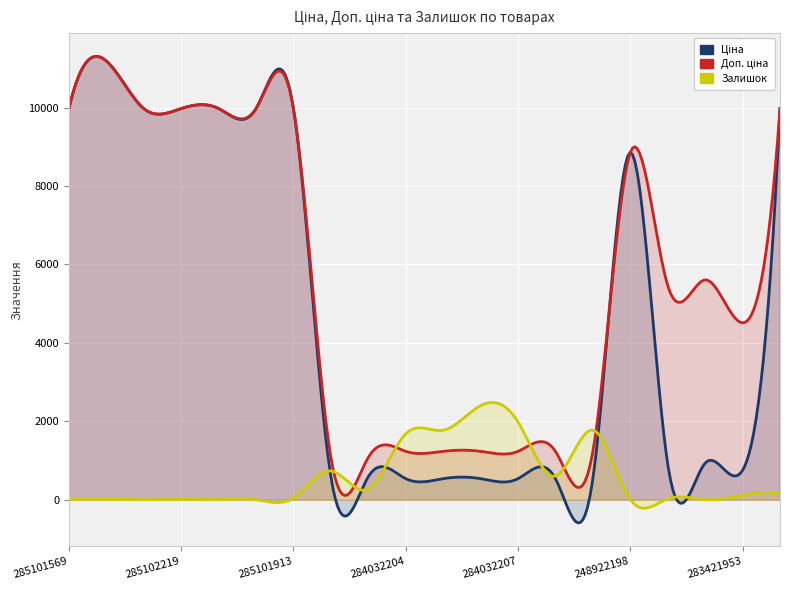

Rank the series at 285102219 from highest to lowest value.

Ціна, Доп. ціна, Залишок